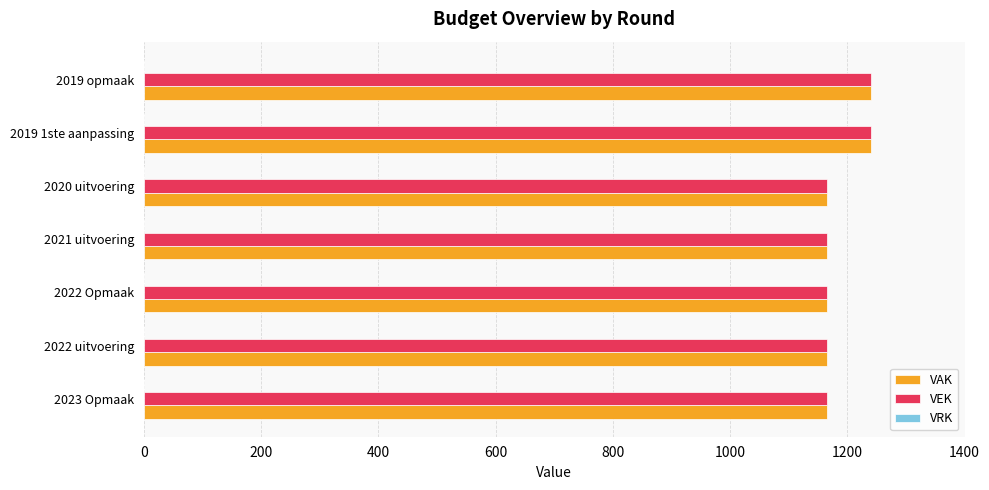

What is the minimum value for VEK?

1166